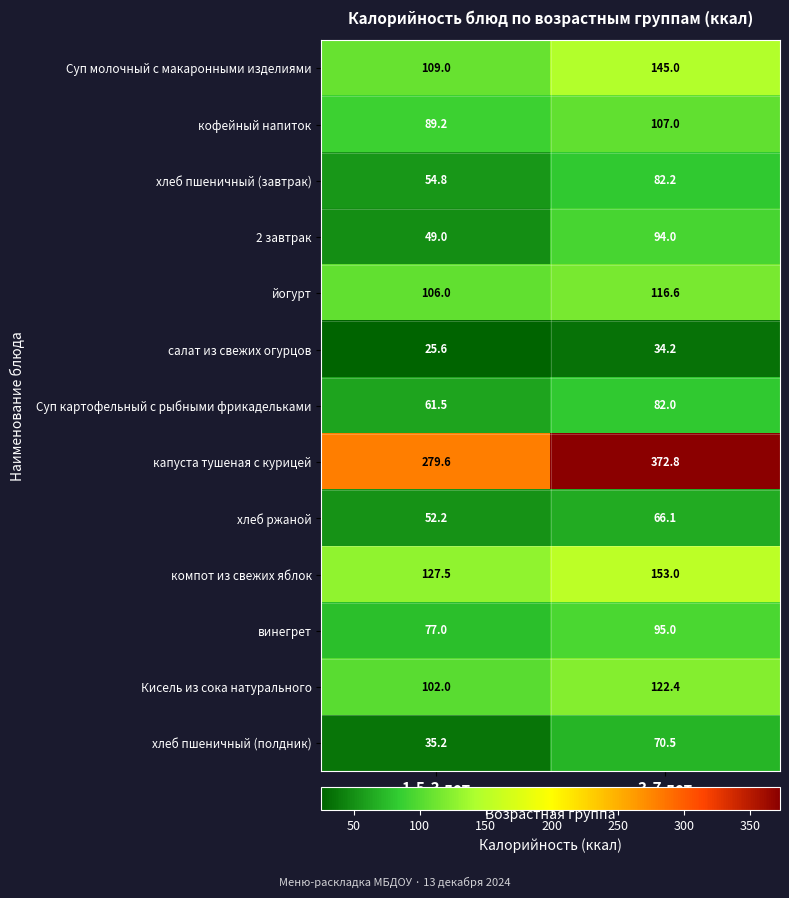

What is the lowest value of the Суп молочный с макаронными изделиями series?

109.0